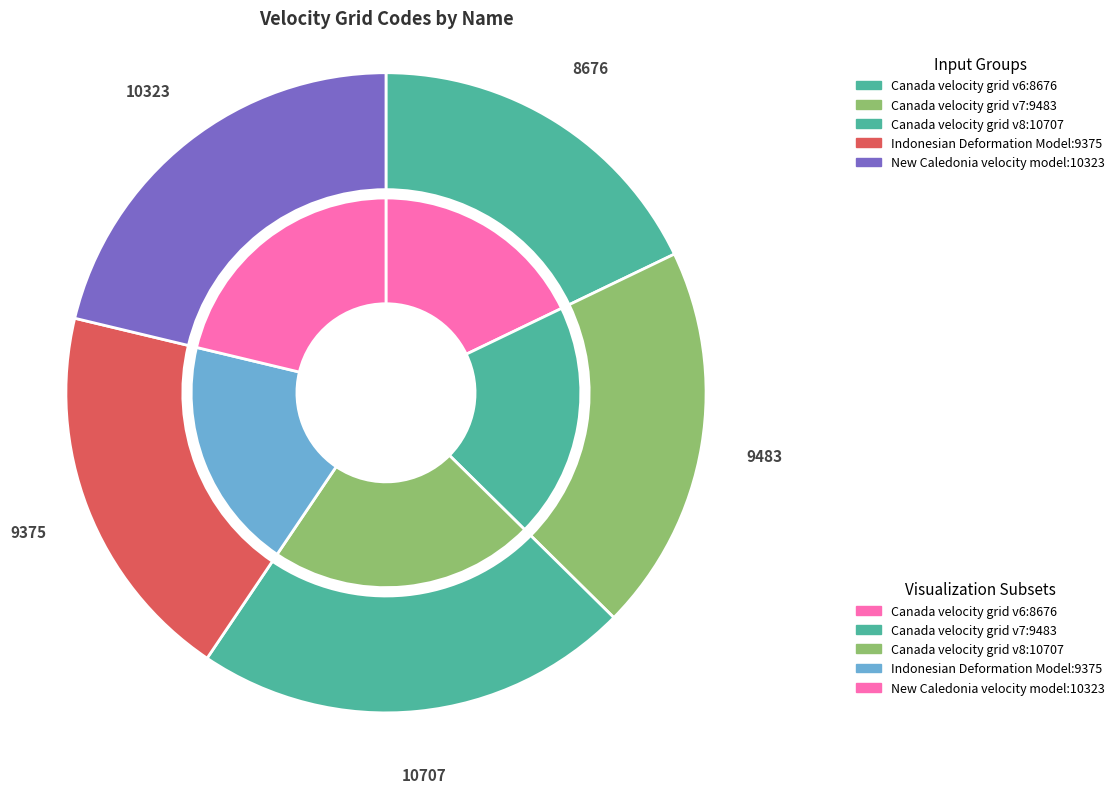

Is it true that Canada velocity grid v8 is 22% of the pie?

True